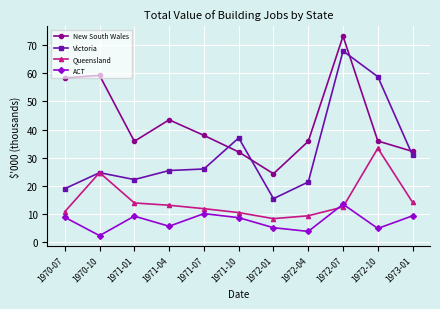

At which category is the sum across all series the highest?

1972-07